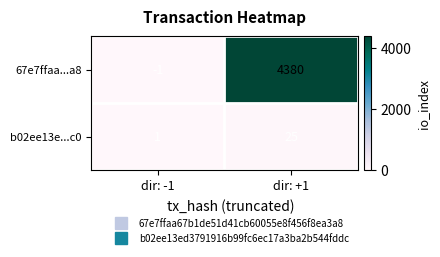

List the labels in order of b02ee13e...c0 value, smallest first.

dir: -1, dir: +1